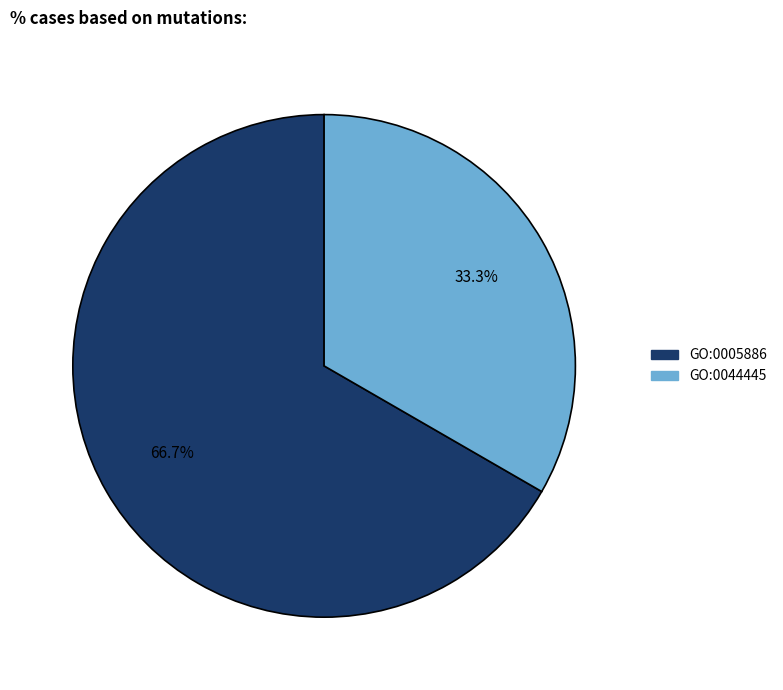

How many slices are in this pie chart?

2